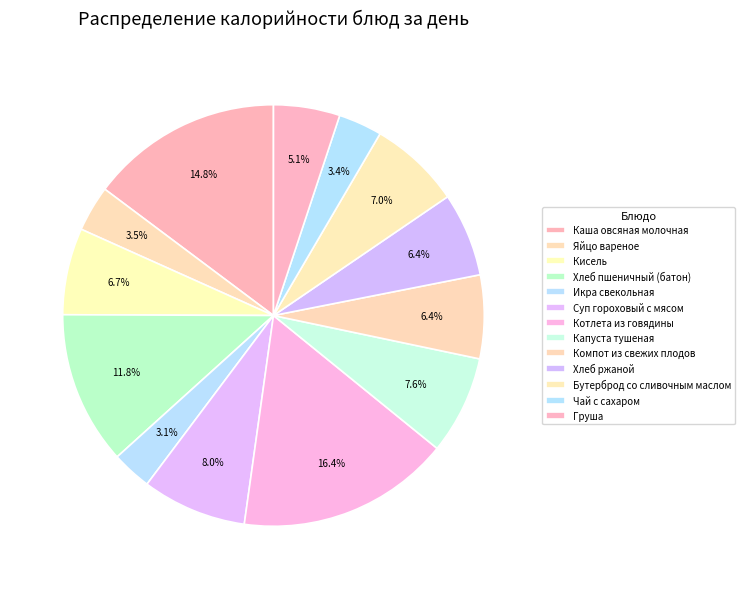

Count the number of slices in the pie.

13